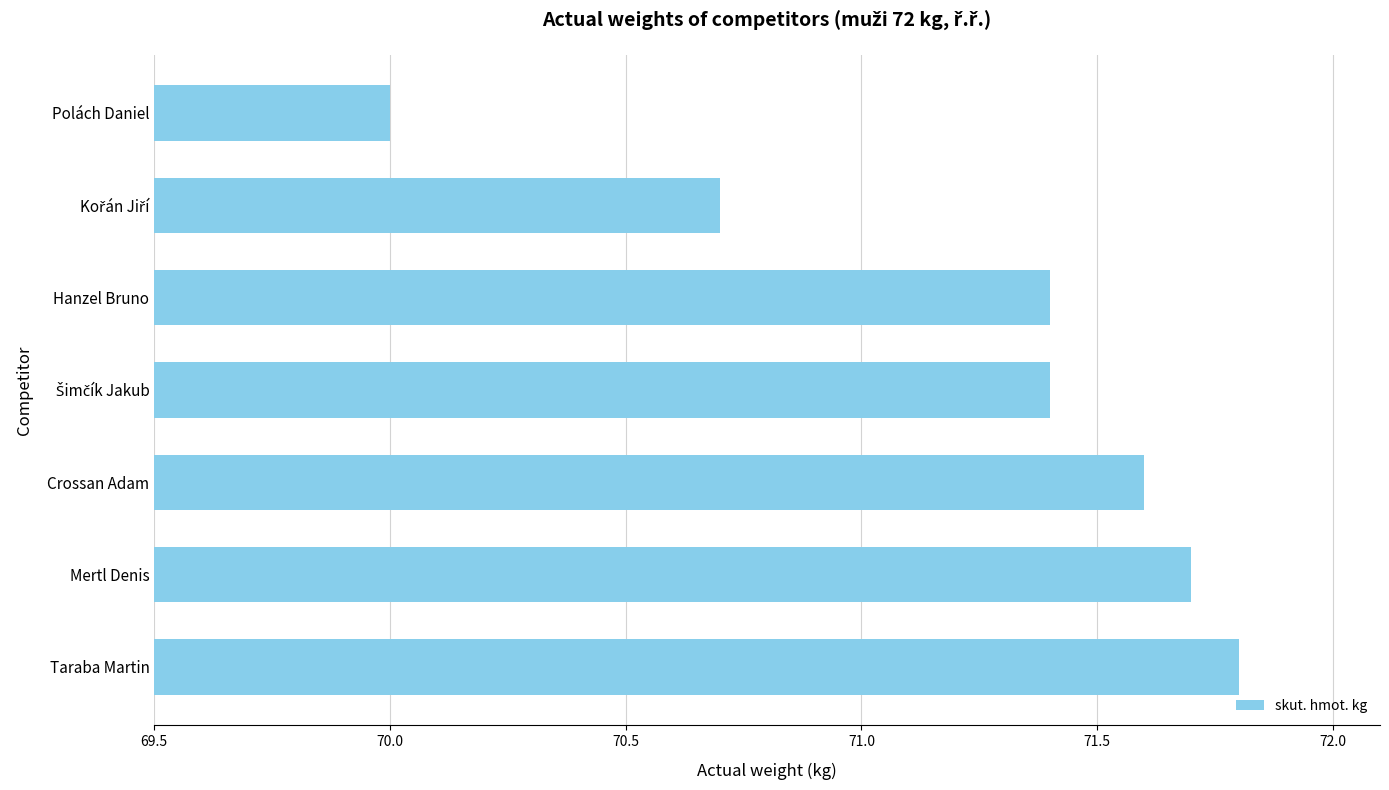

What is the maximum value shown in the chart?

71.8